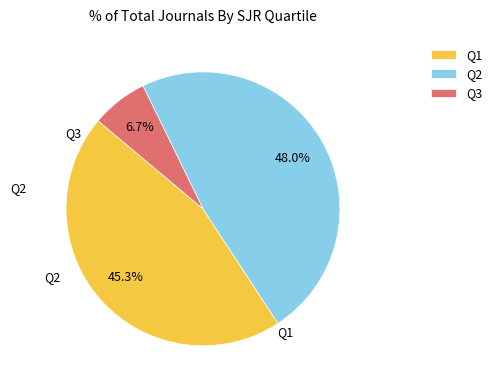

To the nearest percent, what is the difference between the largest and smallest slice percentages?

41%